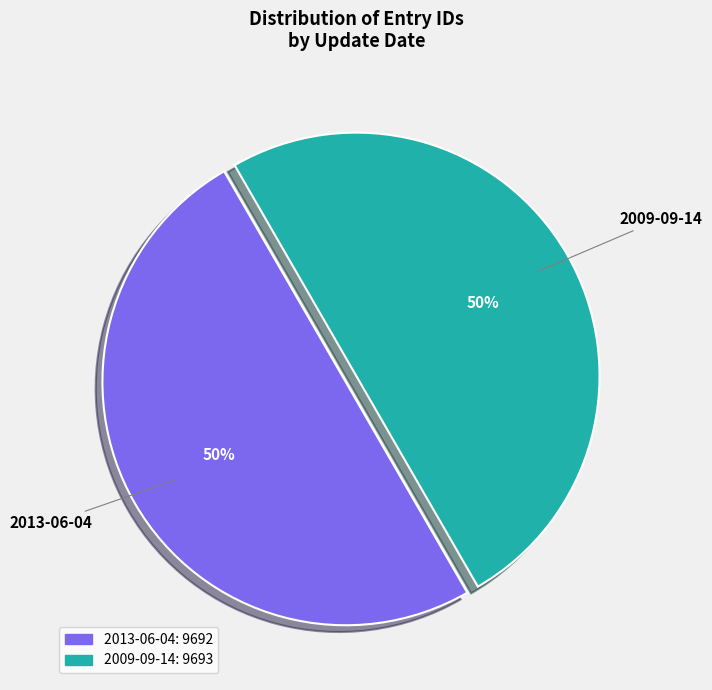

Is it true that 2013-06-04 is 42% of the pie?

False